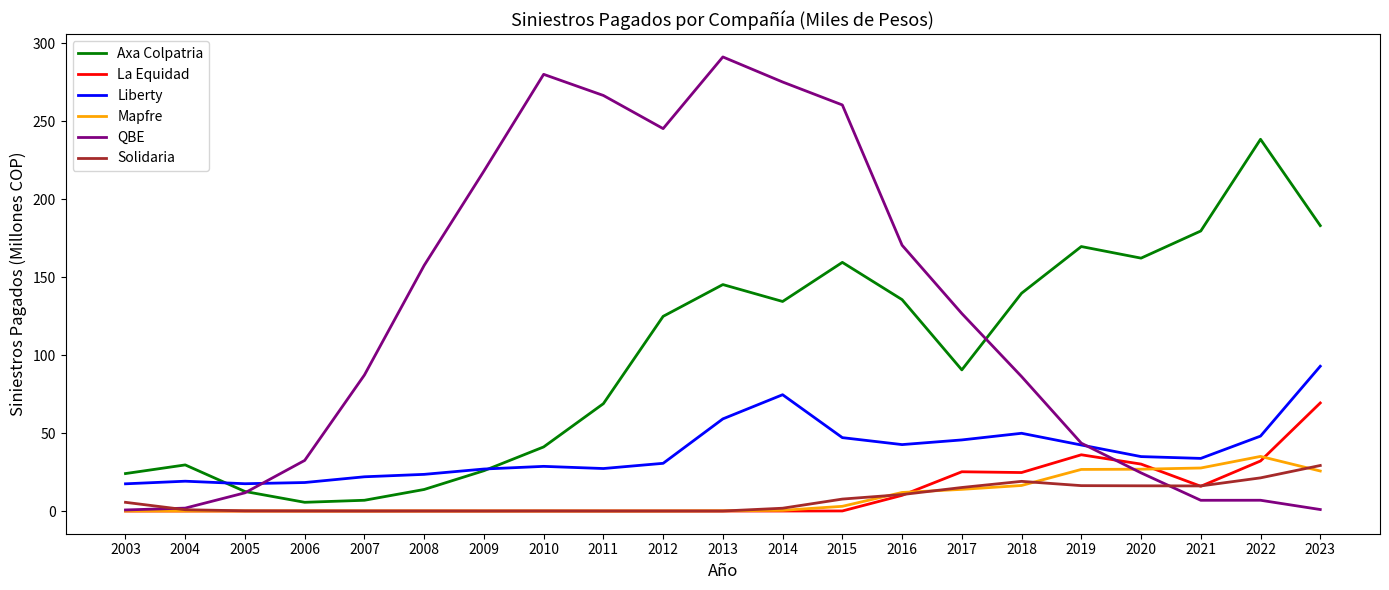

Between 2008 and 2010, which series saw the biggest shift?

QBE